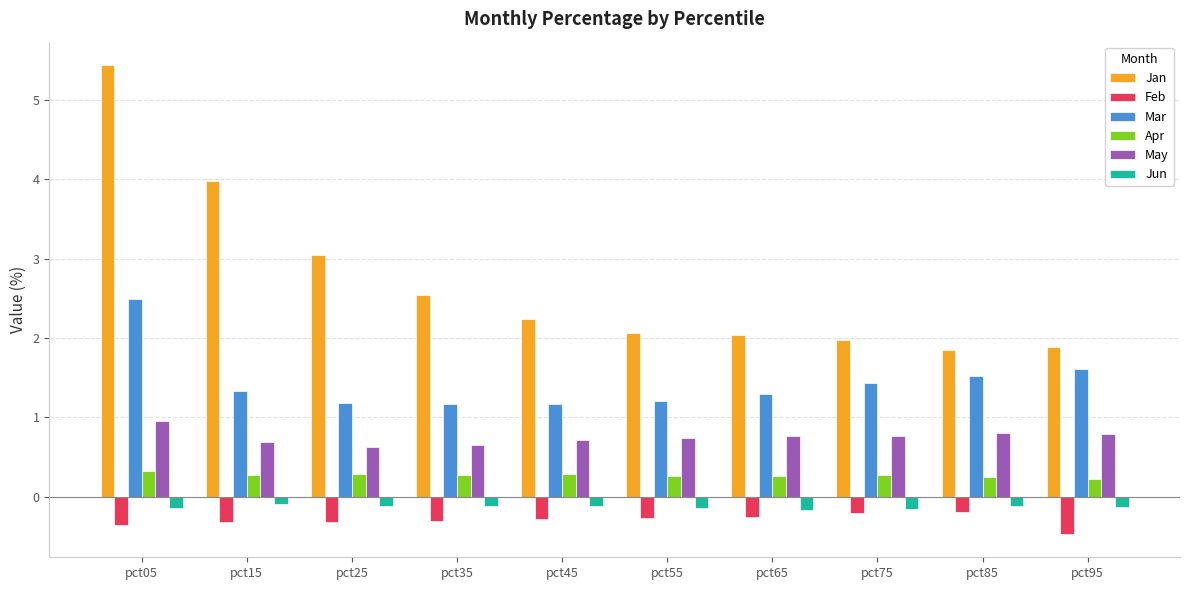

What is the average value of the Jan series?

2.7